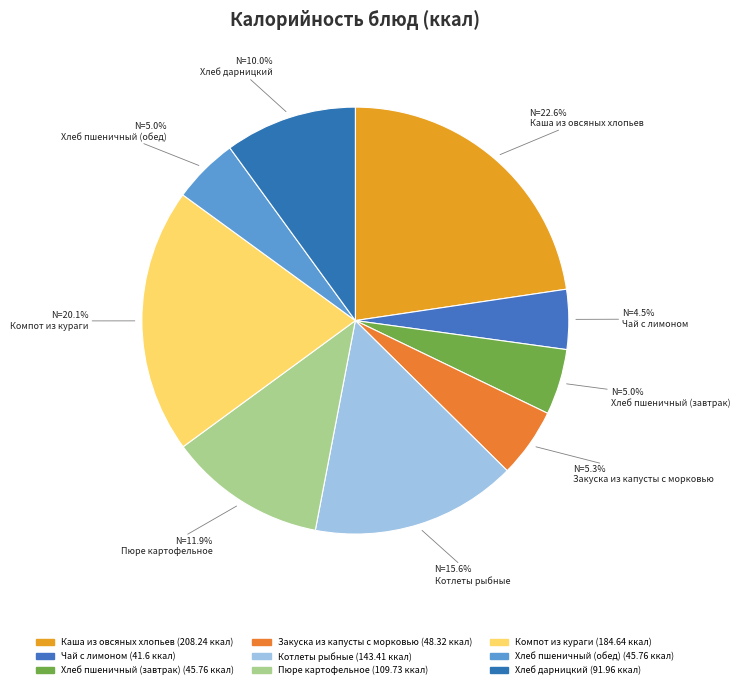

What percentage is NOT represented by Котлеты рыбные?

84.4%